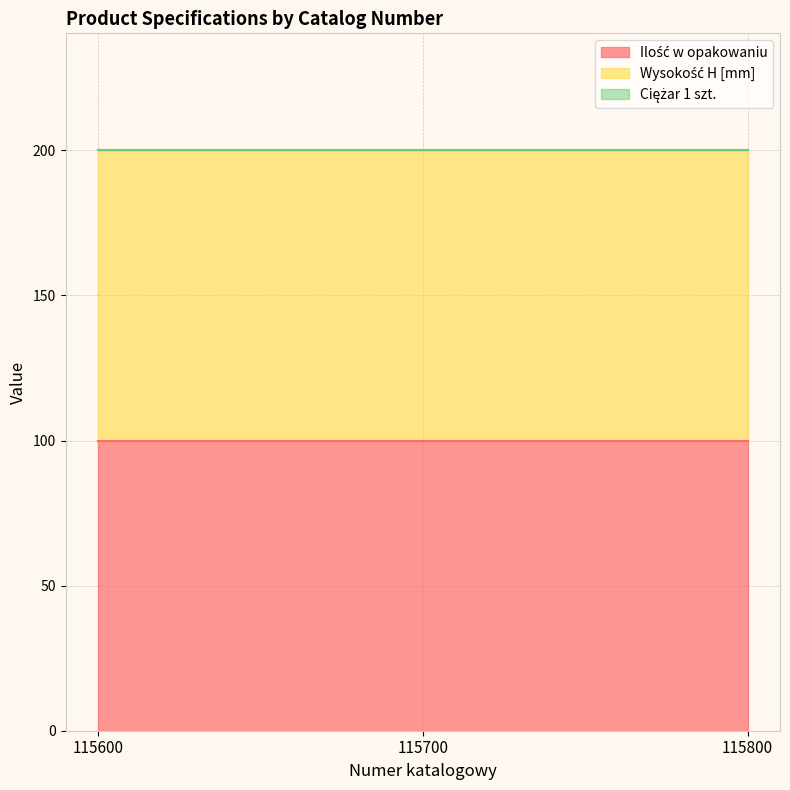

At which category is the sum across all series the highest?

115600